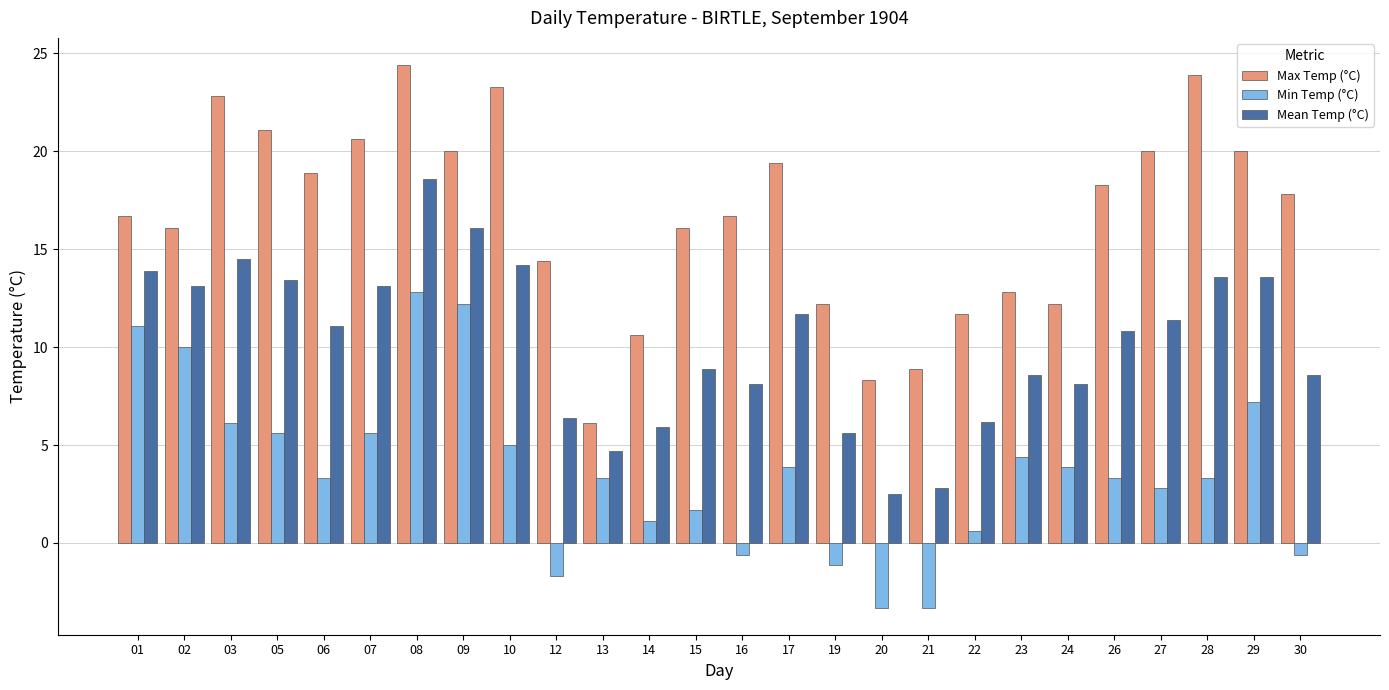

Is it true that Max Temp (°C) equals 33.2 at 08?

False